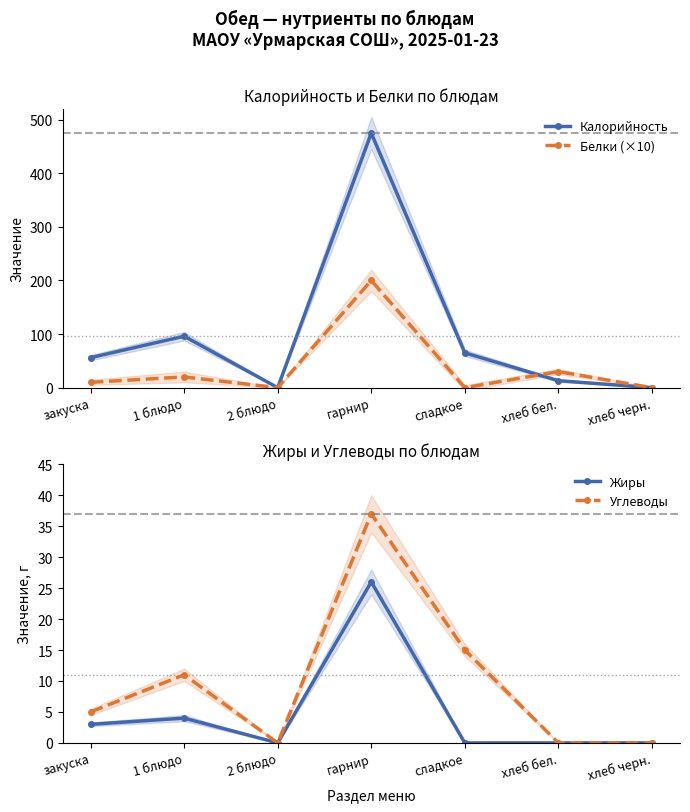

Is it true that Жиры equals -8 at хлеб черн.?

False